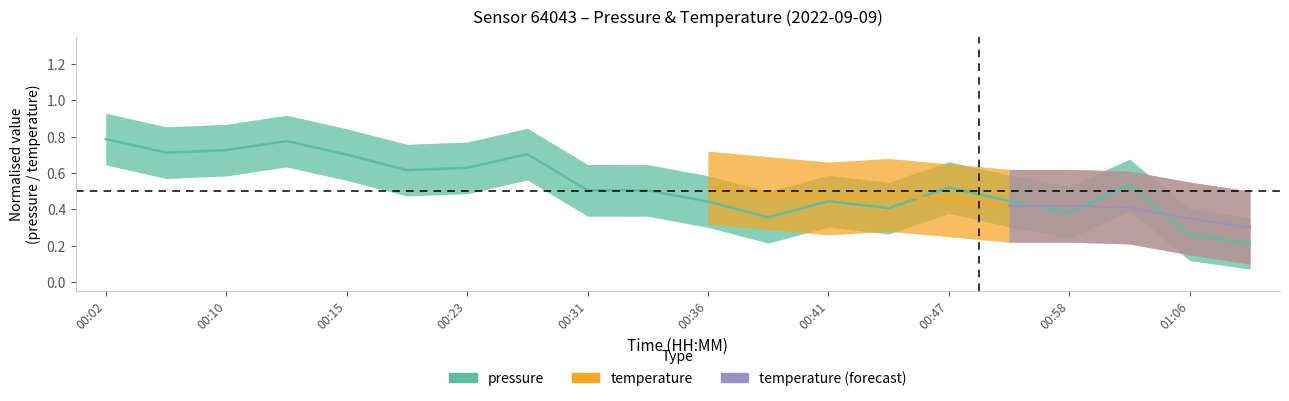

Reading left to right, what are all the values shown in this chart?

0.8	0.7	0.7	0.8	0.7	0.6	0.6	0.7	0.5	0.5	0.4	0.4	0.4	0.4	0.5	0.4	0.4	0.5	0.3	0.2